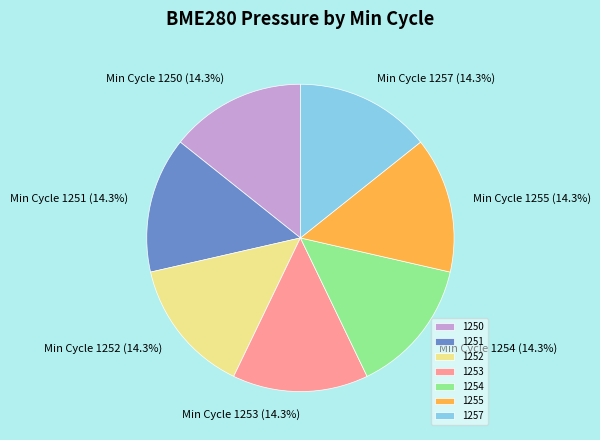

Count the number of slices in the pie.

7